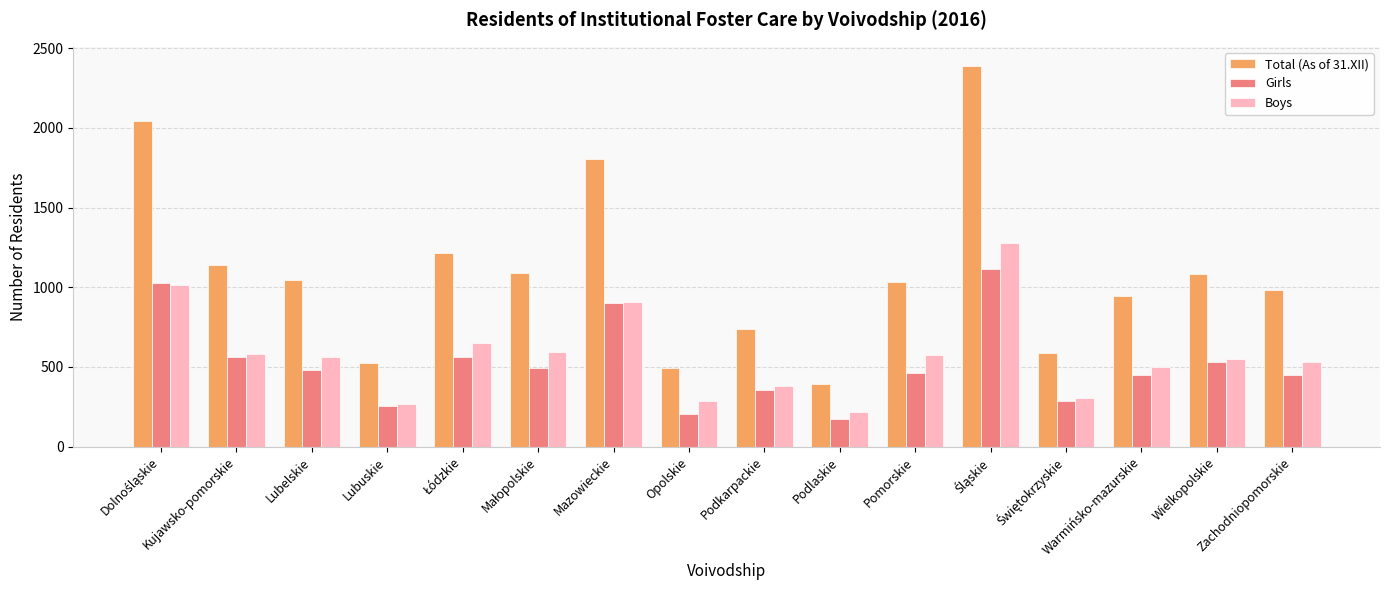

Are the bars grouped side by side (vs. stacked)?

Yes